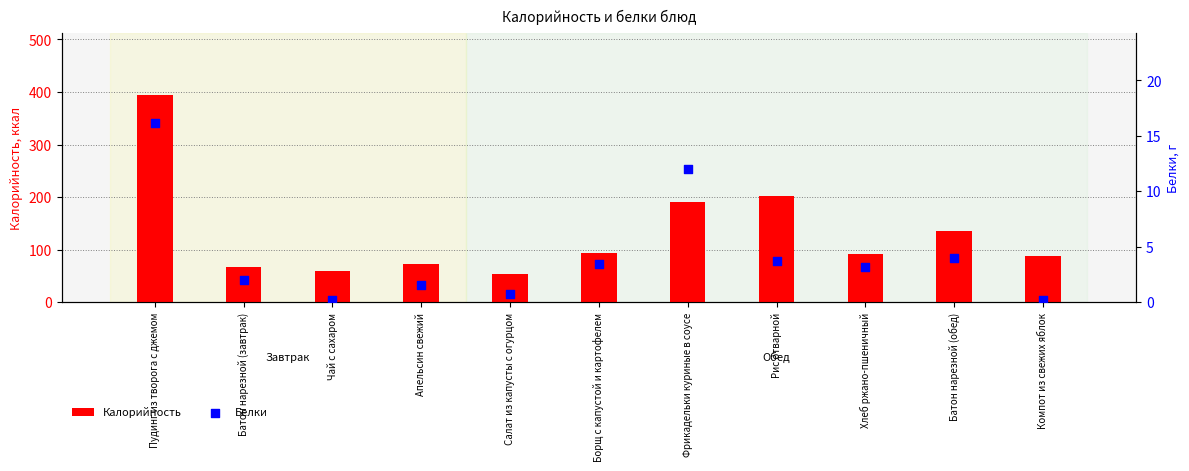

At which category is the sum across all series the highest?

Пудинг из творога с джемом